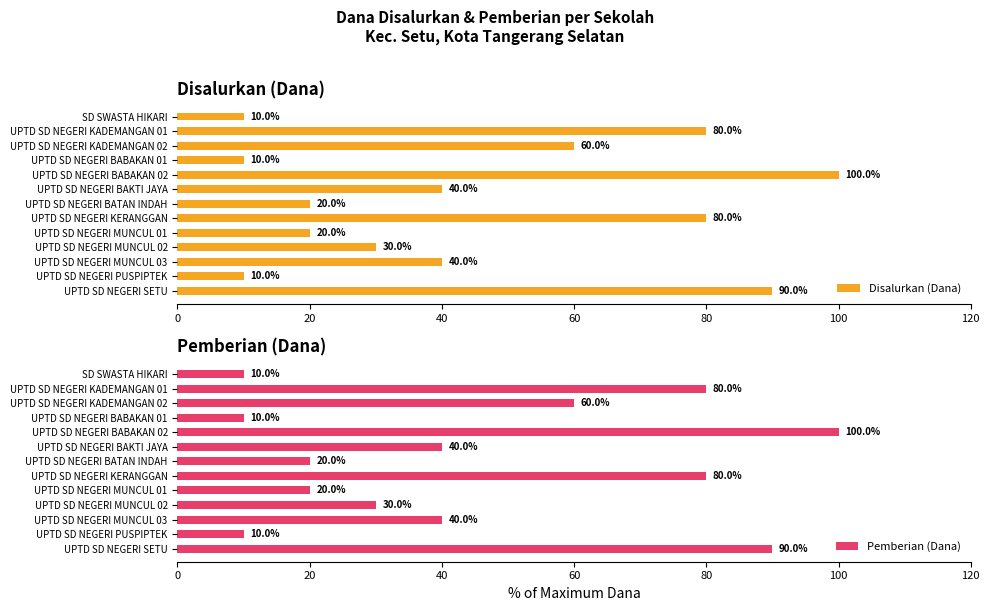

What is the smallest value displayed?

10